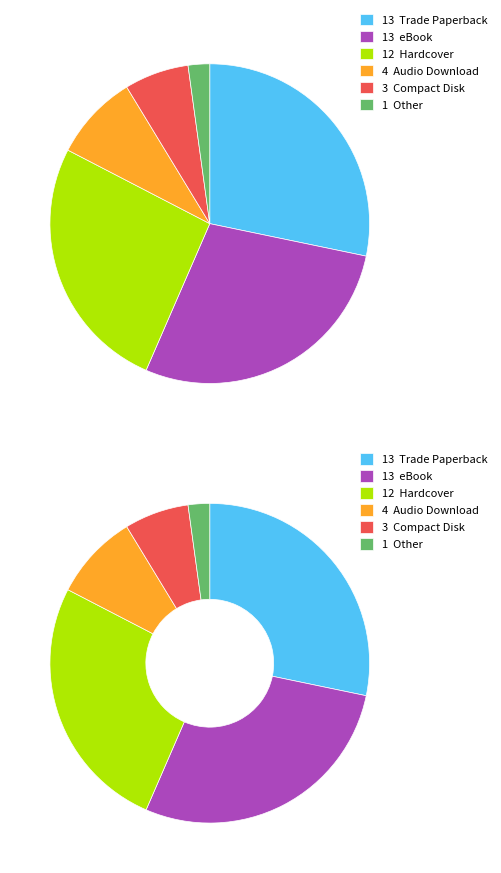

Is there any slice that represents more than half of the pie?

No